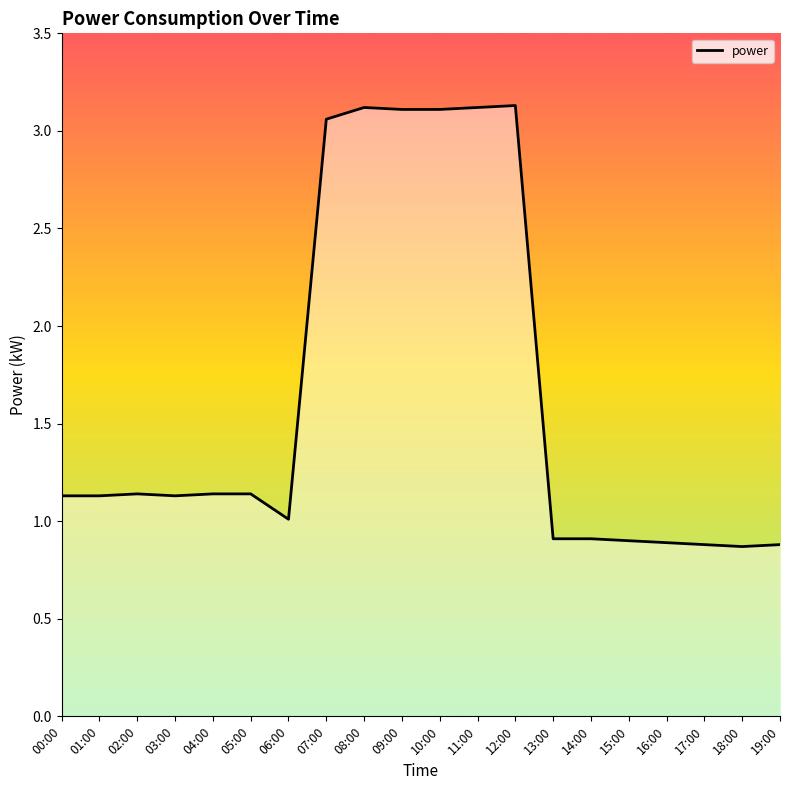

List the labels in order of value, smallest first.

18:00, 17:00, 19:00, 16:00, 15:00, 13:00, 14:00, 06:00, 00:00, 01:00, 03:00, 02:00, 04:00, 05:00, 07:00, 09:00, 10:00, 08:00, 11:00, 12:00